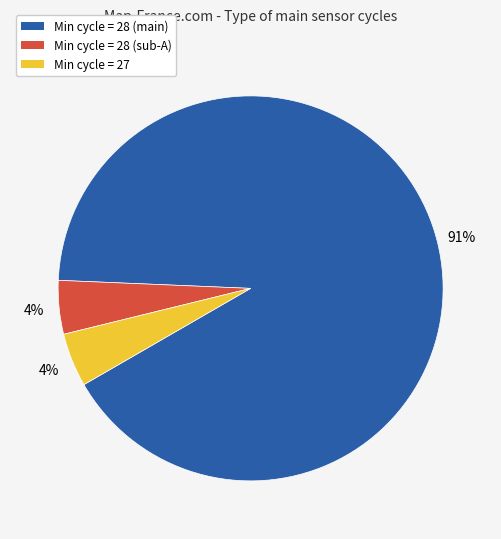

Does any single category account for the majority?

Yes